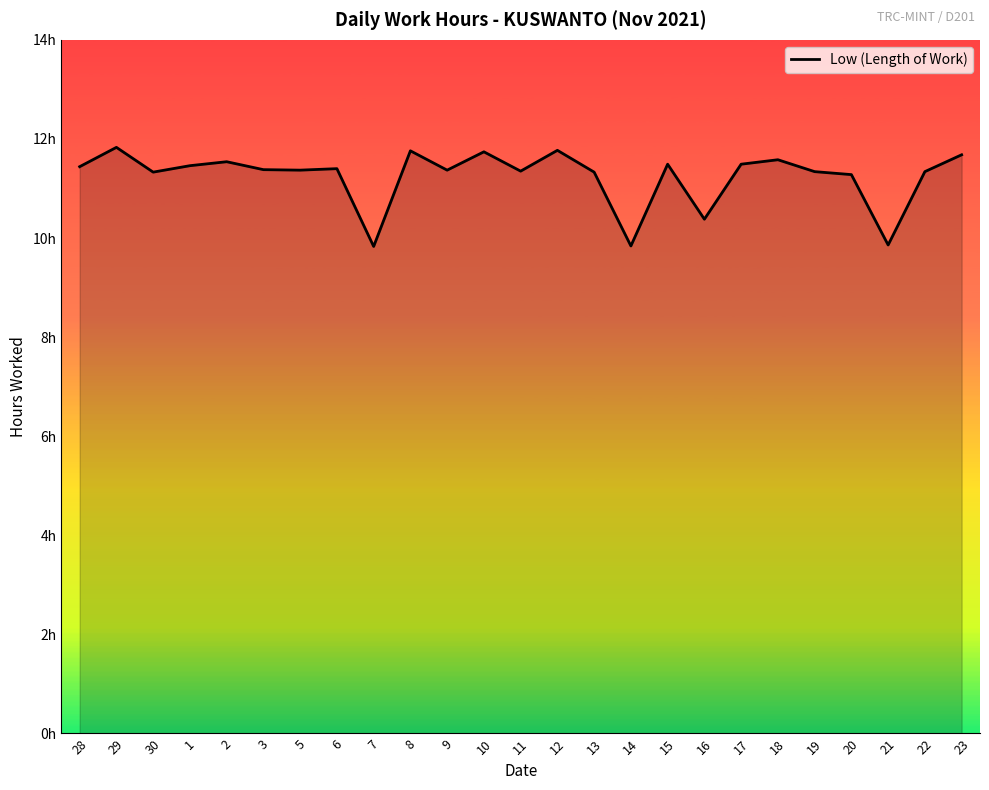

Rank the categories by value from lowest to highest.

7, 14, 21, 16, 20, 30, 13, 19, 22, 11, 5, 9, 3, 6, 28, 1, 15, 17, 2, 18, 23, 10, 8, 12, 29